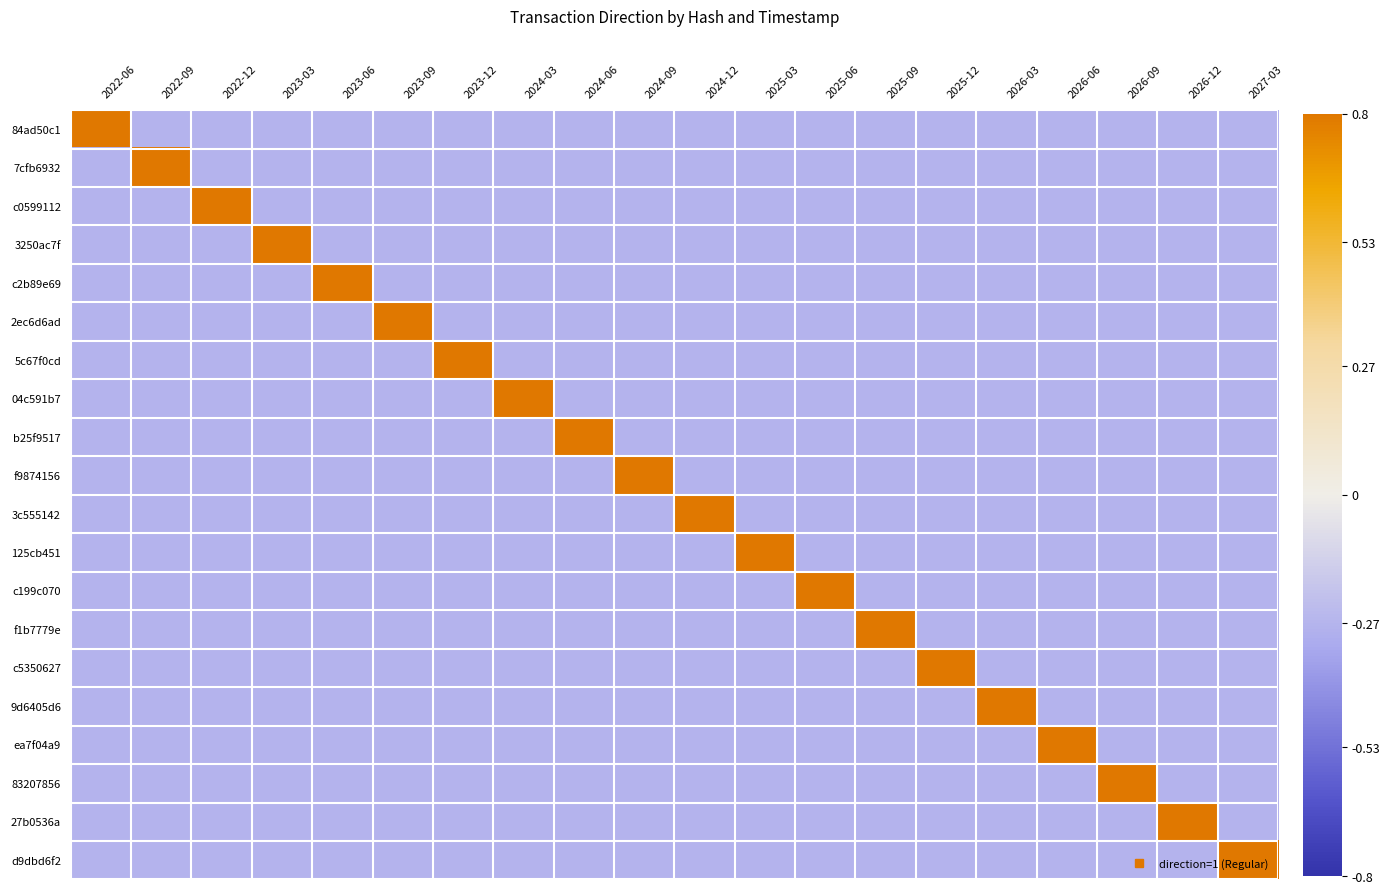

What is the smallest value displayed?

-0.3